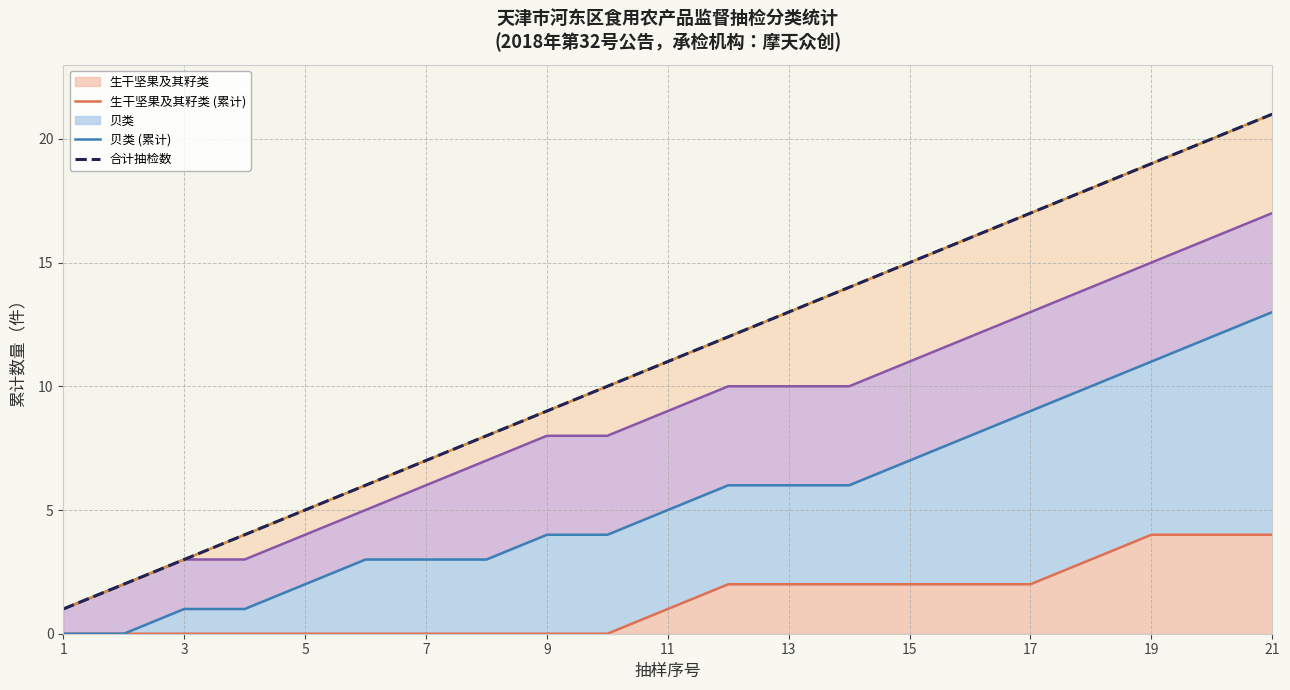

What is the highest value of the 生干坚果及其籽类 series?

4